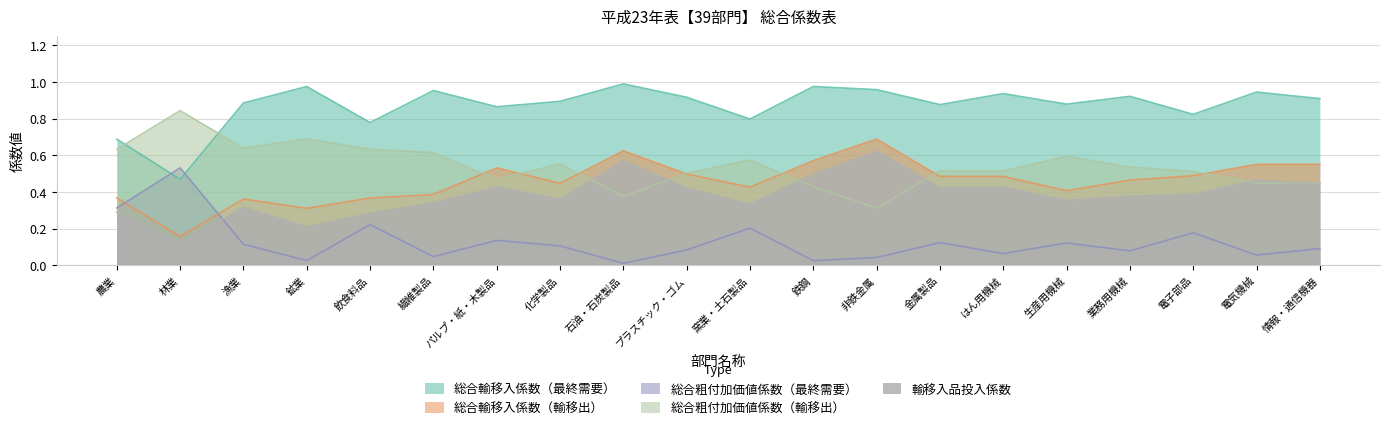

After their last crossing, which series has the higher values: 総合輸移入係数（輸移出） or 総合粗付加価値係数（輸移出）?

総合輸移入係数（輸移出）